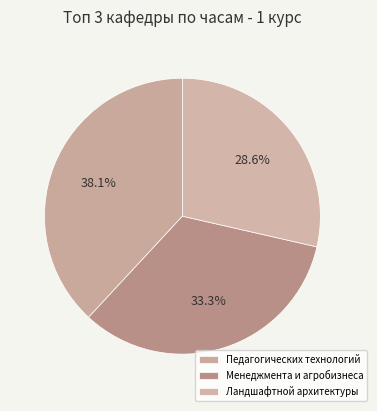

How many slices are in this pie chart?

3